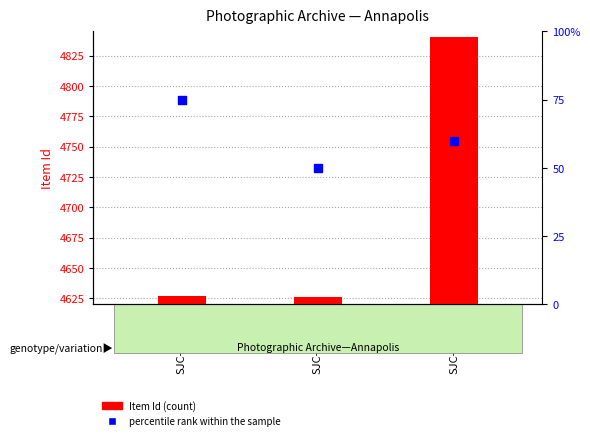

Which series reaches the minimum Y coordinate?

percentile rank within the sample